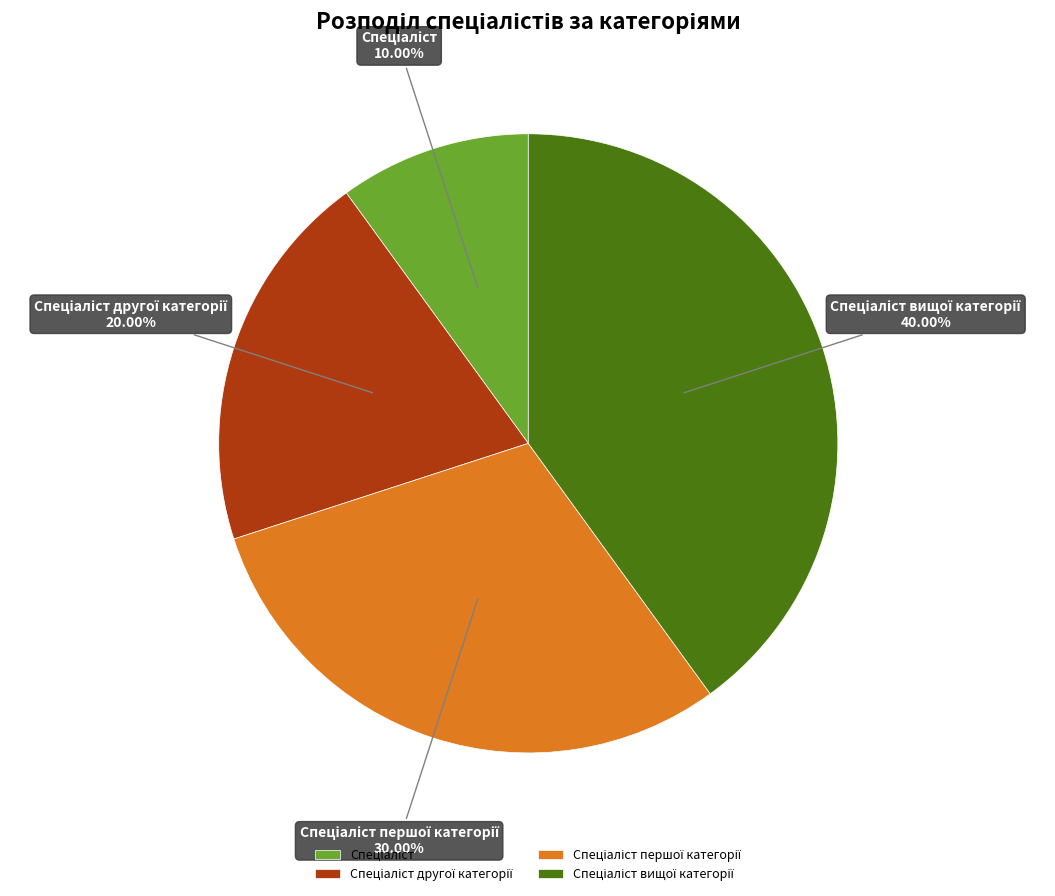

To the nearest percent, what is the difference between the largest and smallest slice percentages?

30%